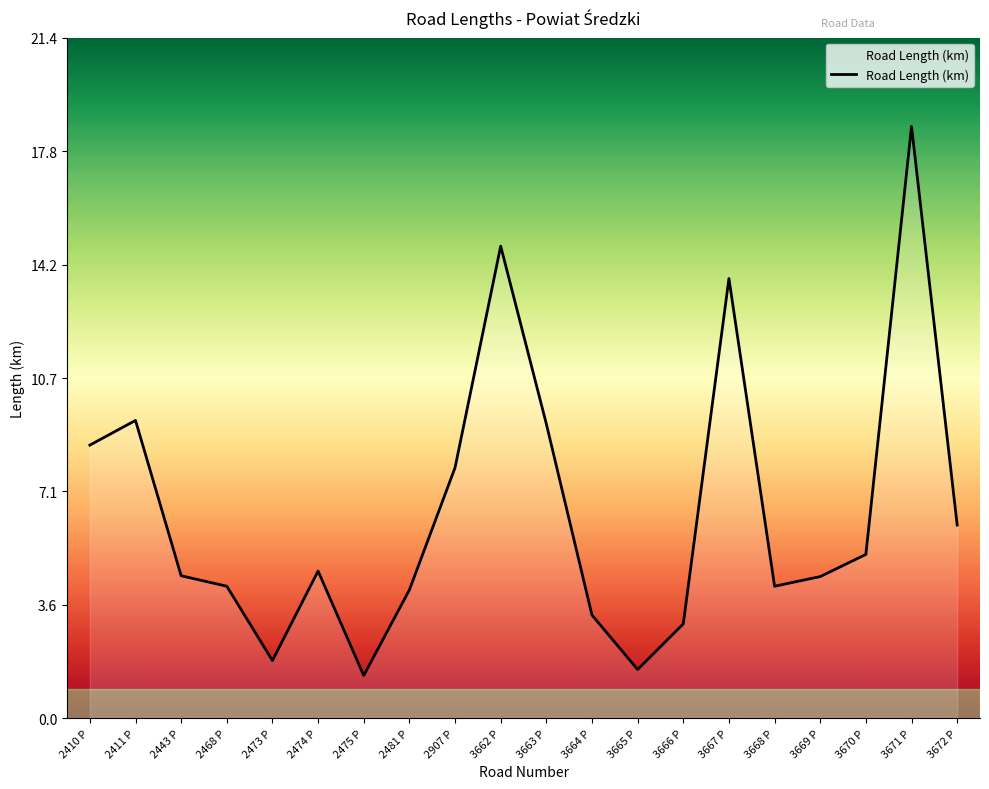

The chart shows a value of 4.5 at 3669 P. True or false?

True